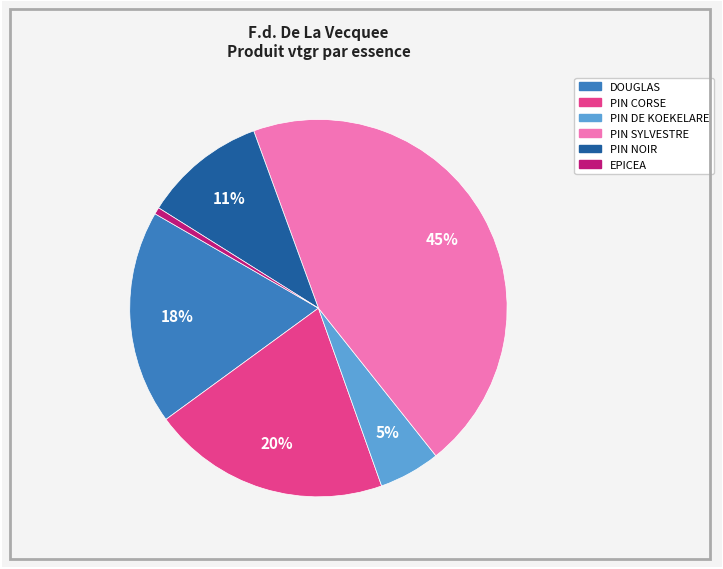

To the nearest percent, what is the average slice percentage?

17%